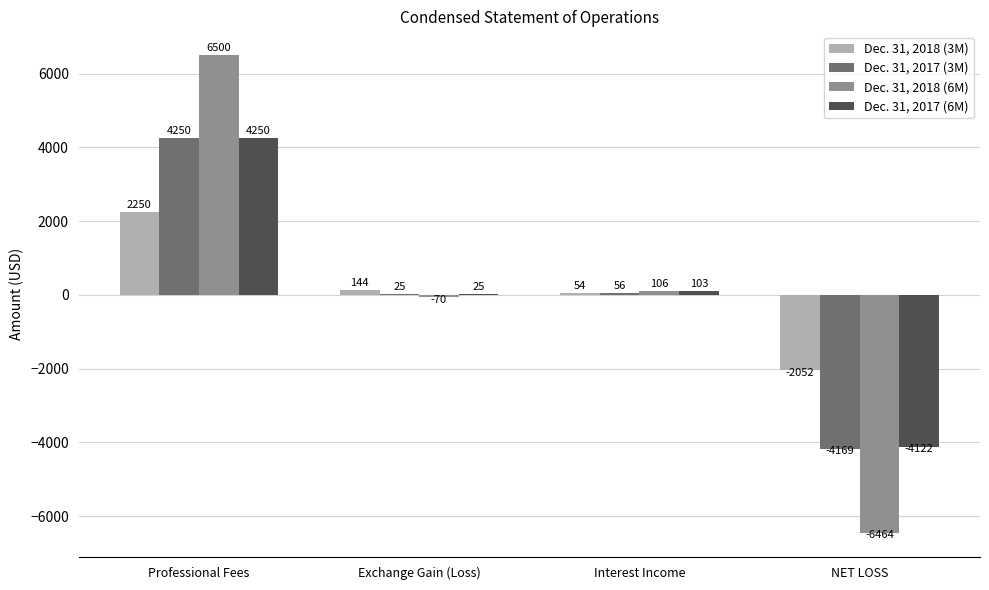

Which label corresponds to the largest value in the chart?

Professional Fees